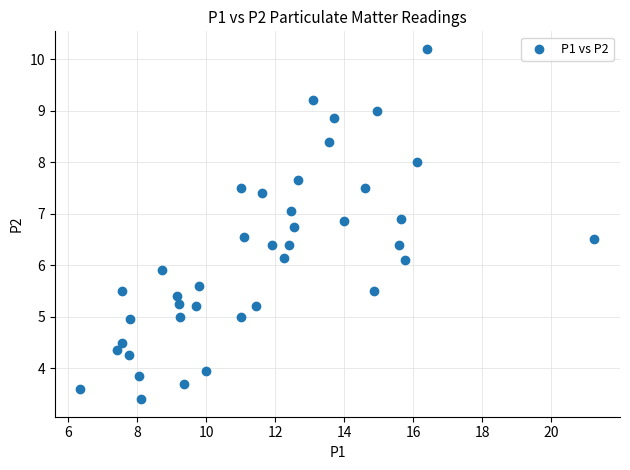

What is the range of X values (max minus min)?

14.9